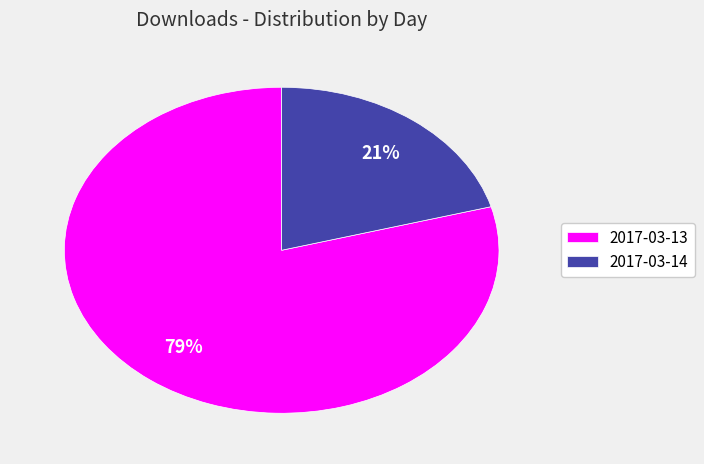

Count the number of slices in the pie.

2